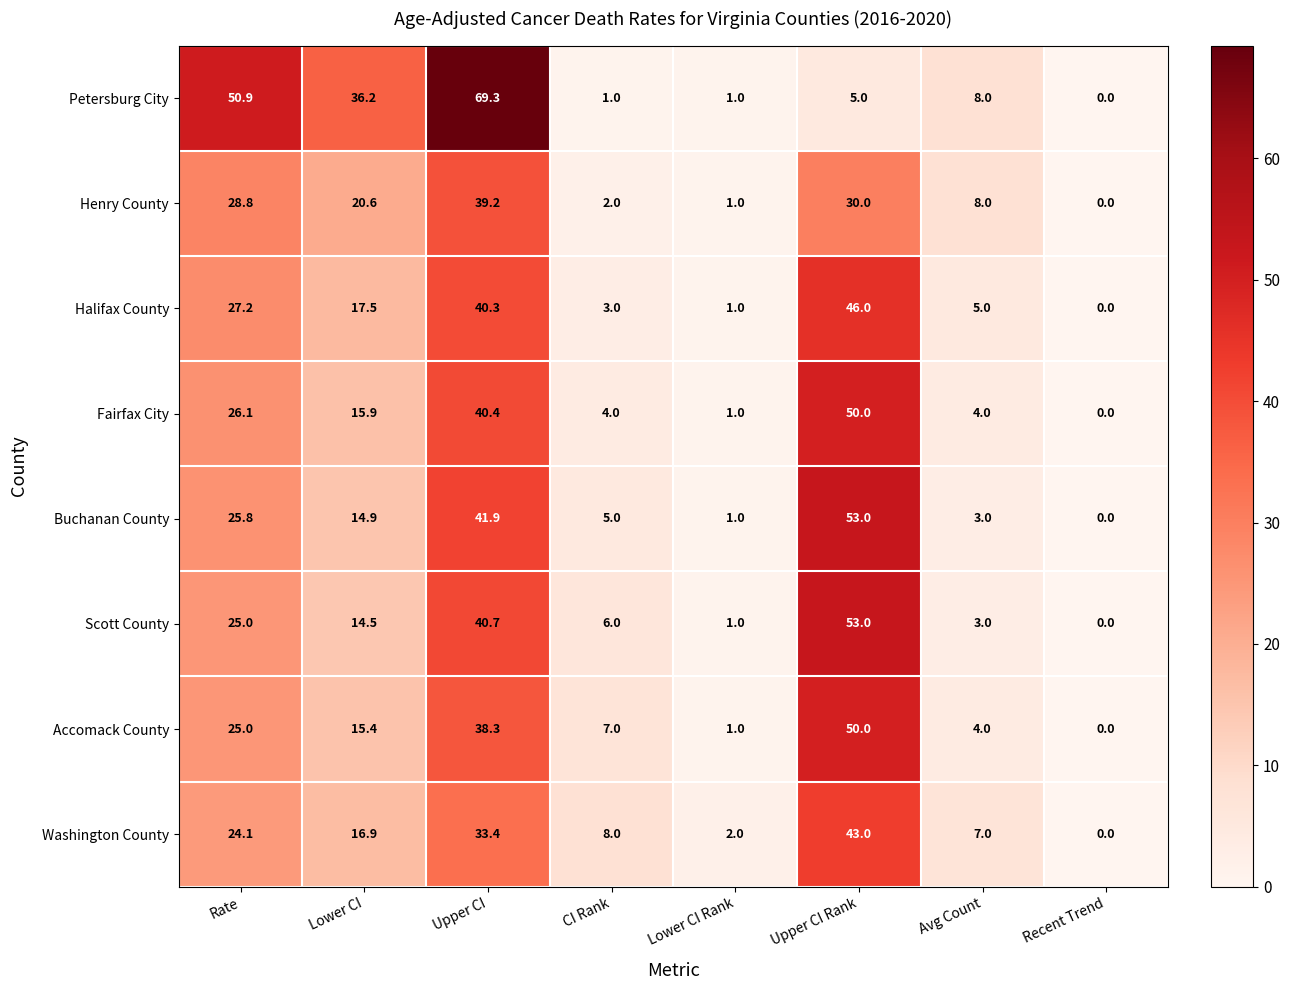

At how many categories does at least one series exceed 66?

1